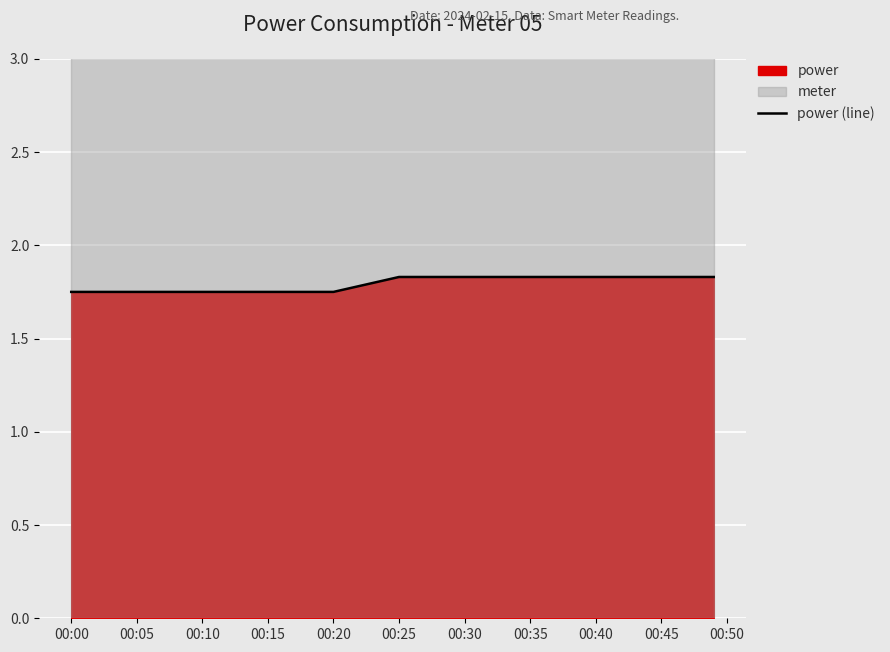

What is the sum of the values at 00:45 and 00:50?

3.7